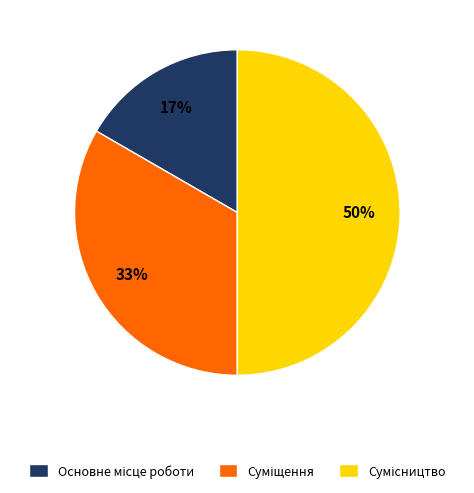

To the nearest percent, what is the difference between the largest and smallest slice percentages?

33%